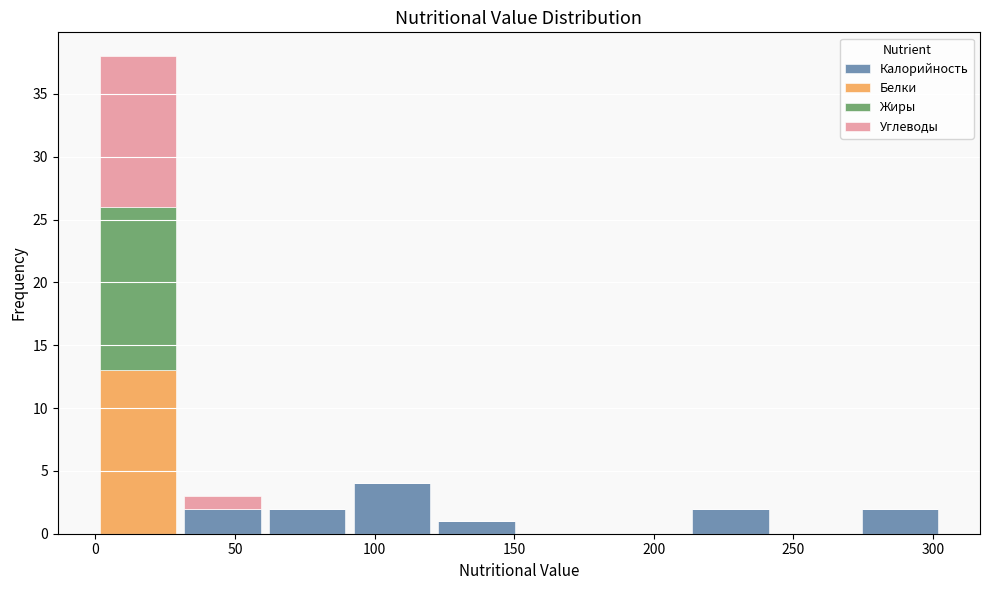

What is the total height of the stacked bar covering 210 to 245 on the x-axis? Neither the bar edges nor the heights are printed on the chart, so give them approximately, as read against the axes.

2